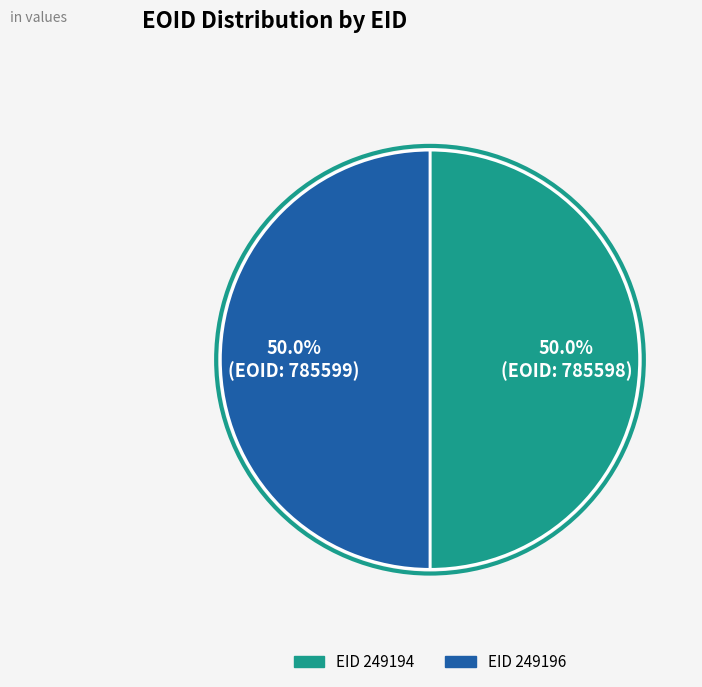

How many slices are in this pie chart?

2